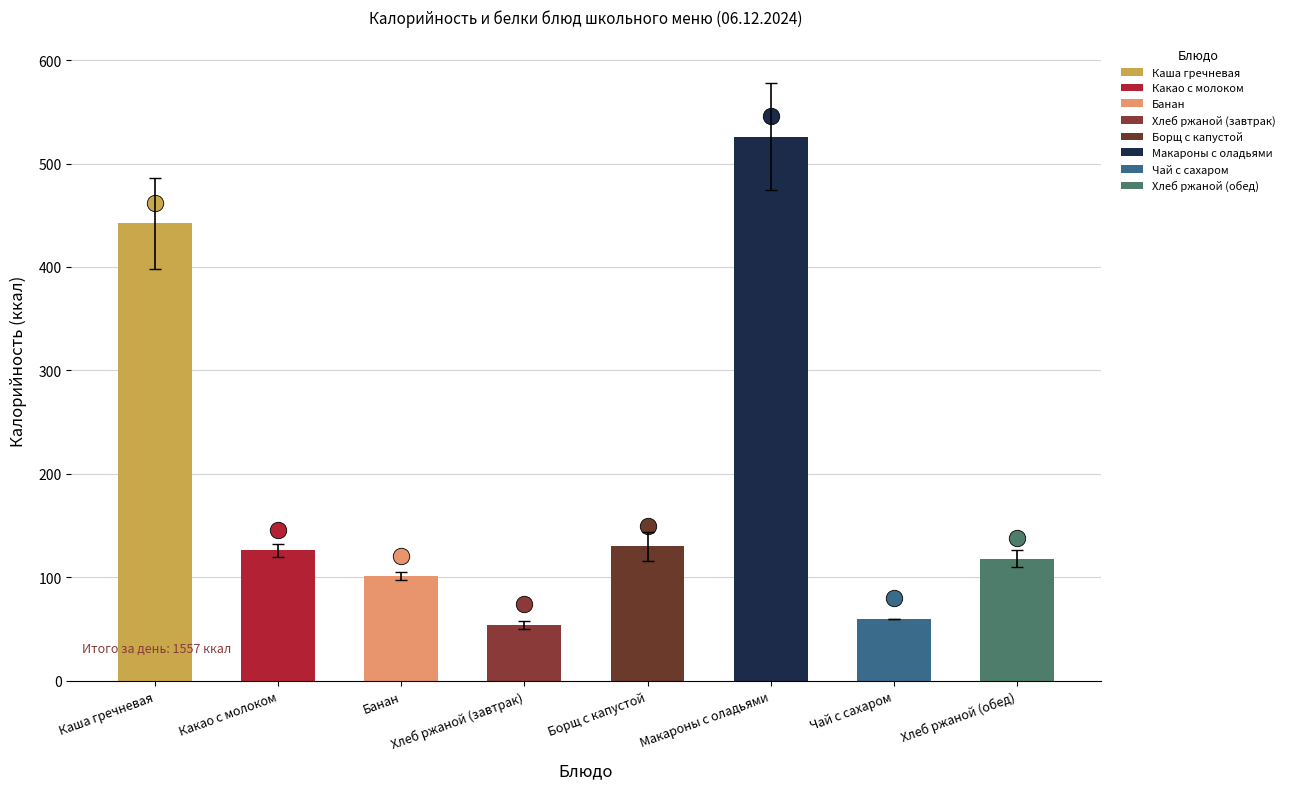

What is the change in value from Хлеб ржаной (завтрак) to Борщ с капустой?

+76